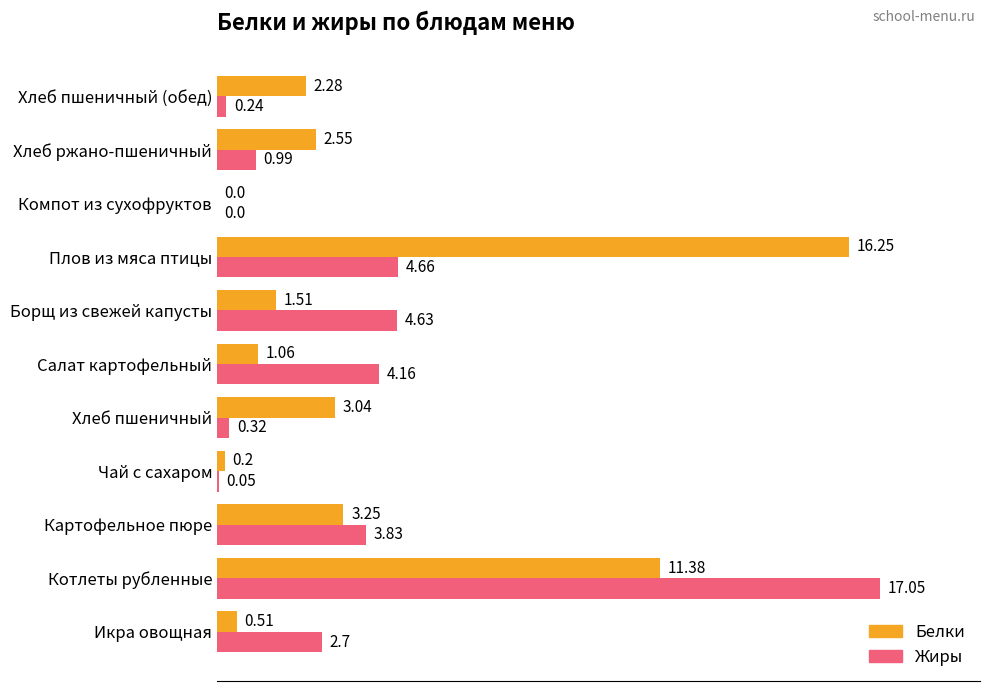

Where is Белки nearest to the value 8?

Котлеты рубленные